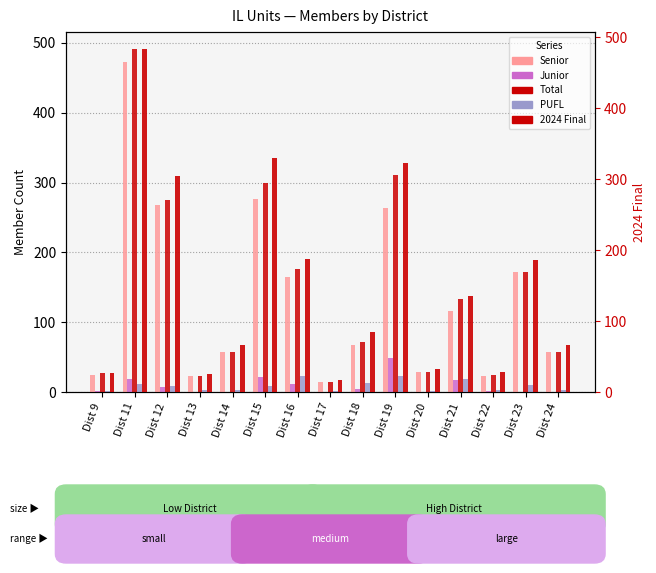

Which series changed the most between Dist 12 and Dist 23?

2024 Final